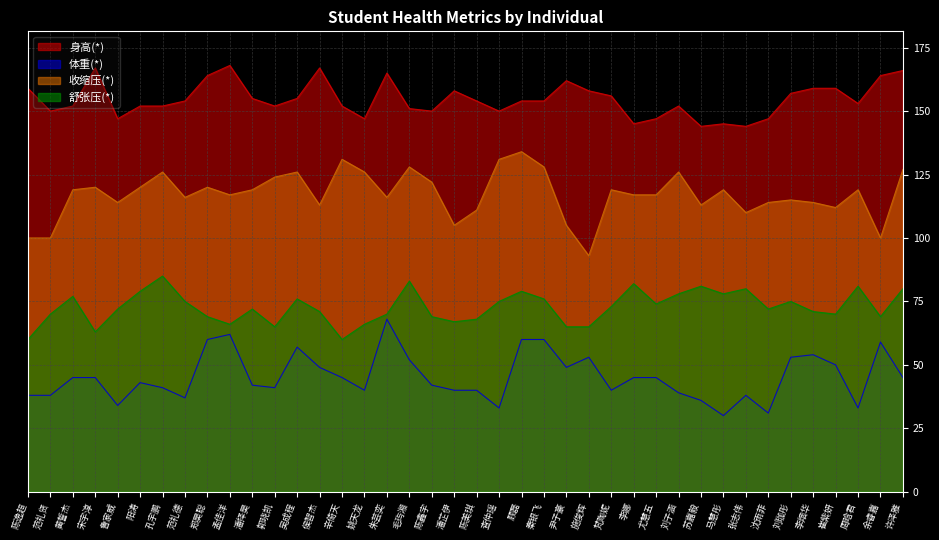

List the series in order of their peak value, lowest first.

体重(*), 舒张压(*), 收缩压(*), 身高(*)